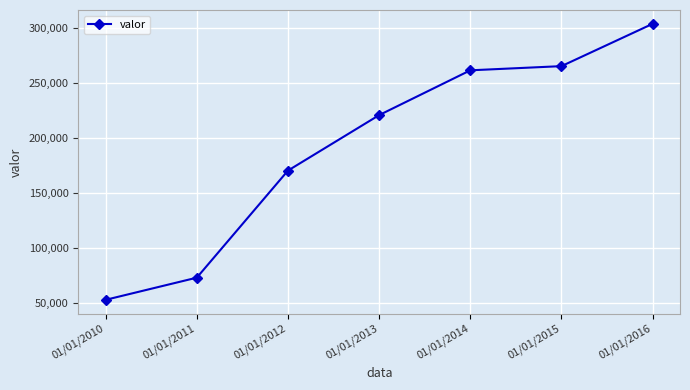

What value does the data have at 01/01/2010?

52892